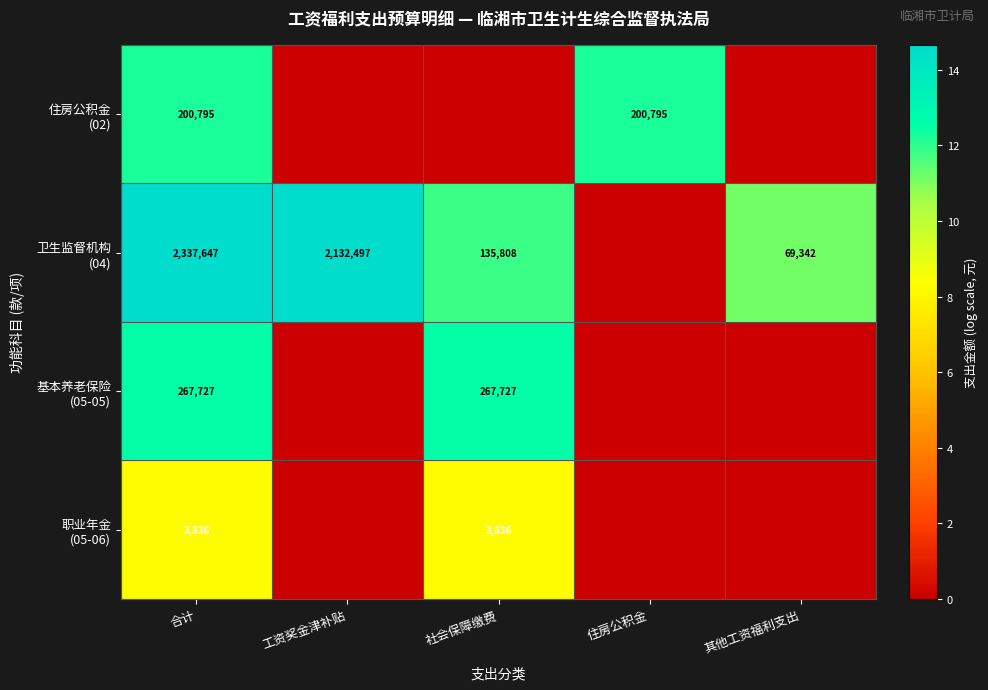

Between 社会保障缴费 and 住房公积金, which series saw the biggest shift?

基本养老保险 (05-05)